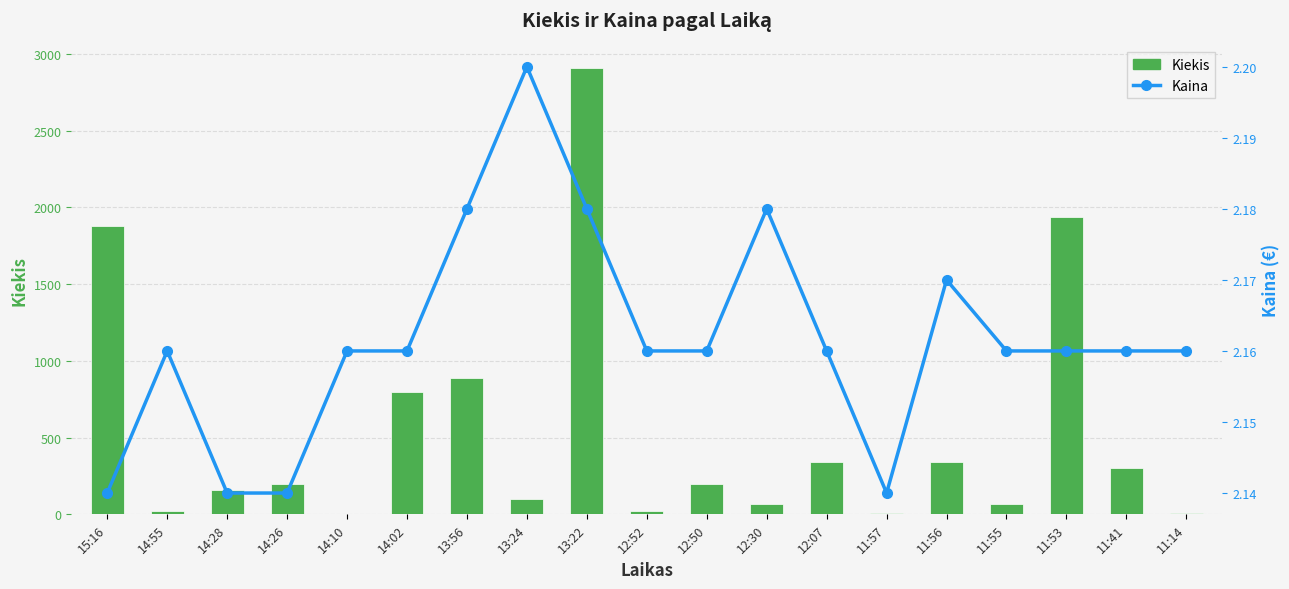

How many Kaina values are between 2 and 3?

19